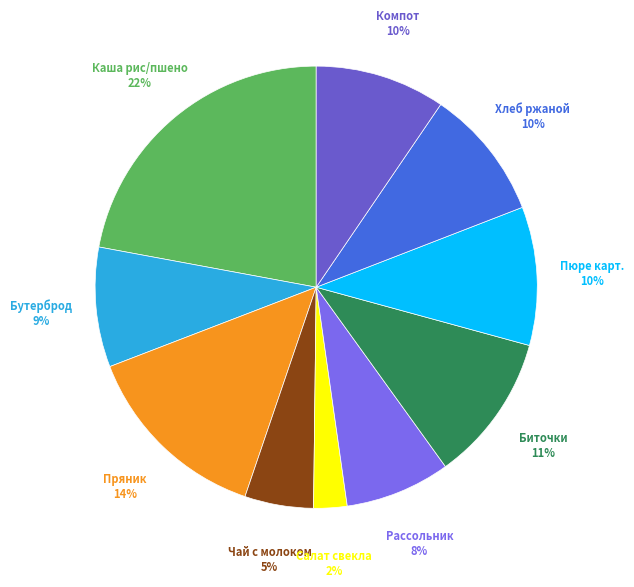

Is Каша из риса и пшена the majority of the pie?

No